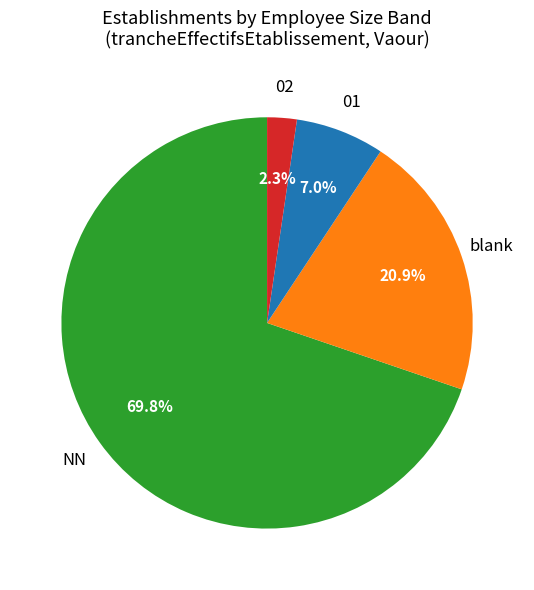

Is there a majority slice in this chart?

Yes